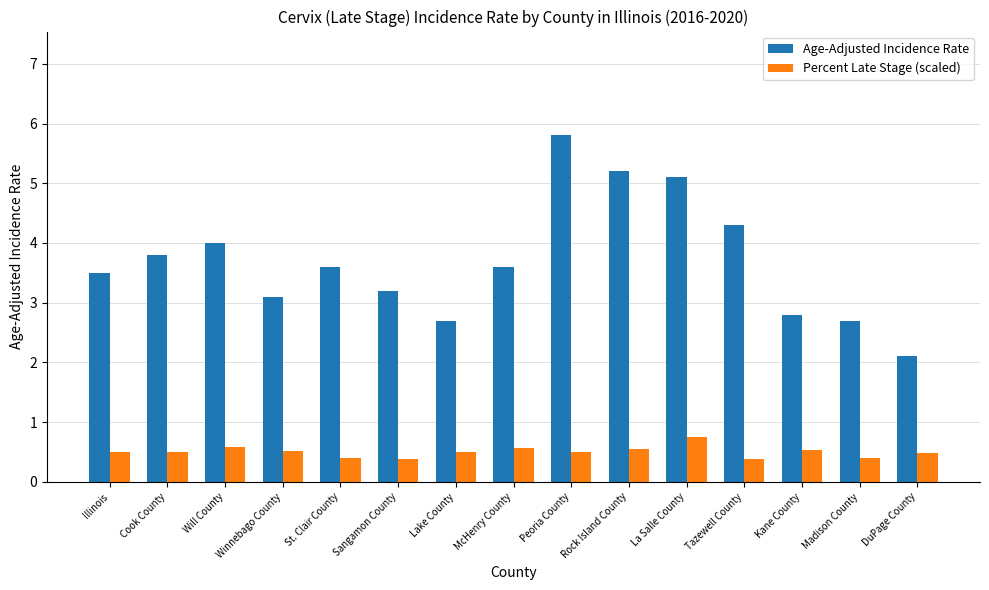

At which category is the sum across all series the highest?

Peoria County